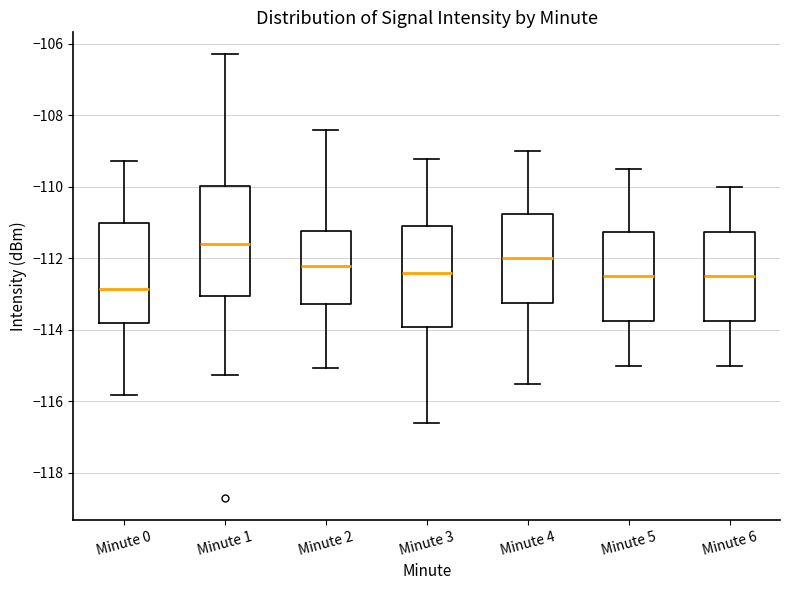

Where is the lower edge of the box for Minute 6 on the y-axis? The values are not printed on the chart, so give them approximately, as read against the axis.

-113.8